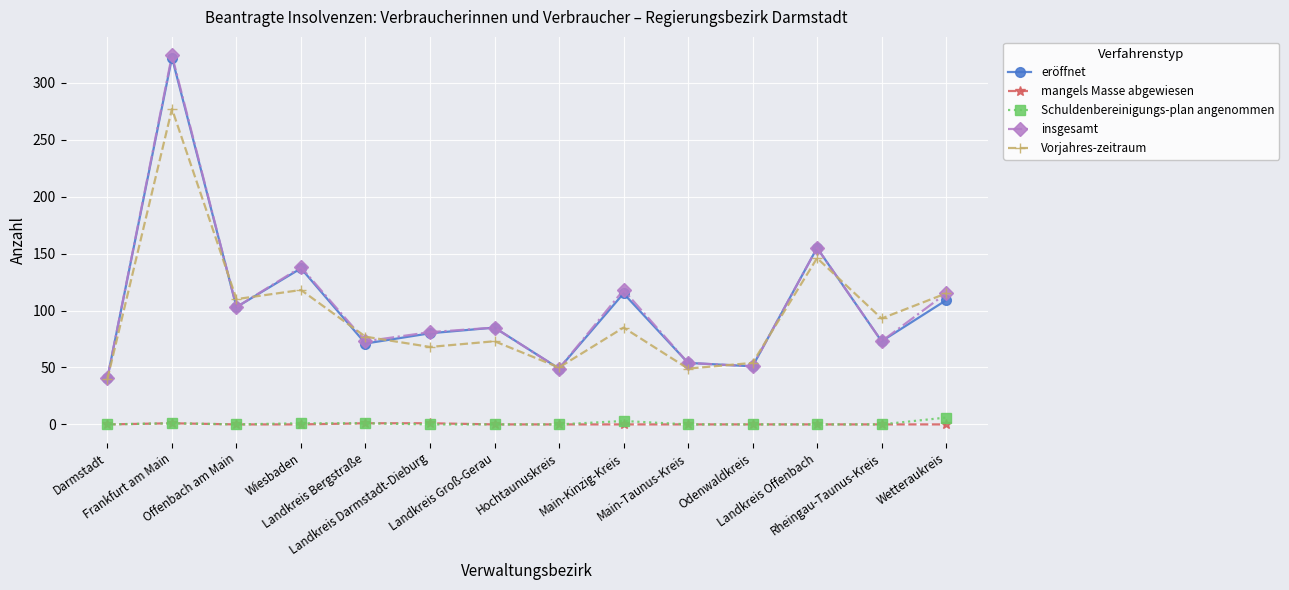

In eröffnet, how many points are lower than both neighbors (excluding endpoints)?

5